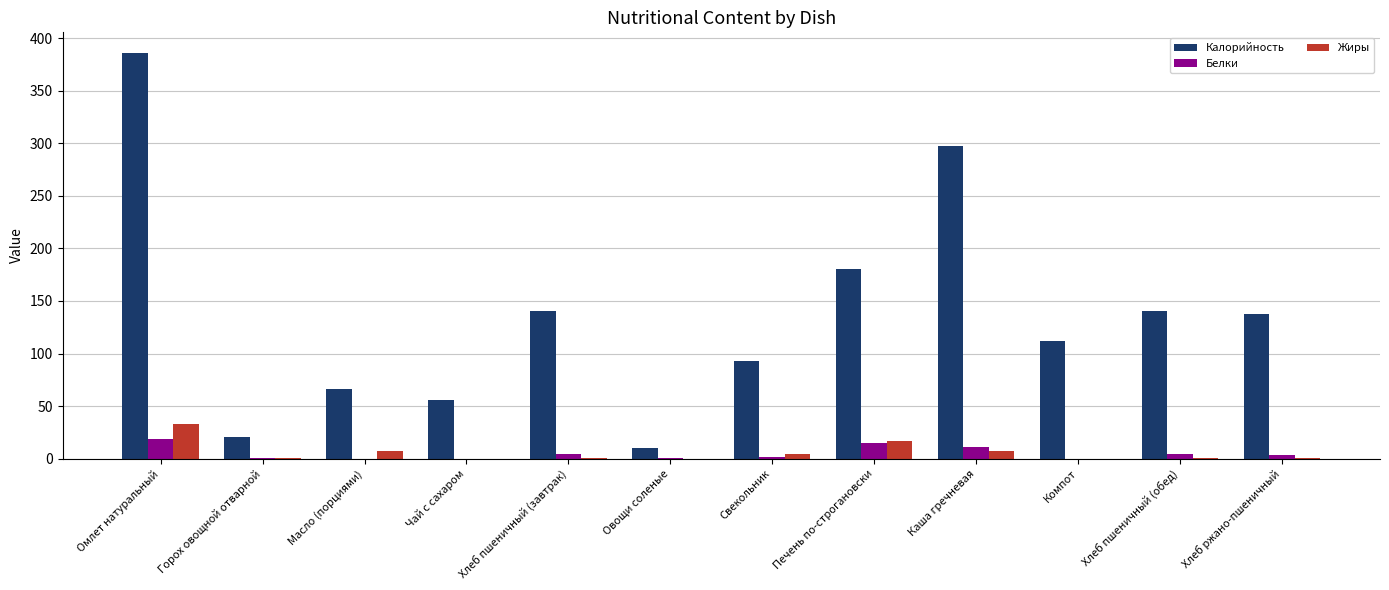

How many series are shown in this chart?

3